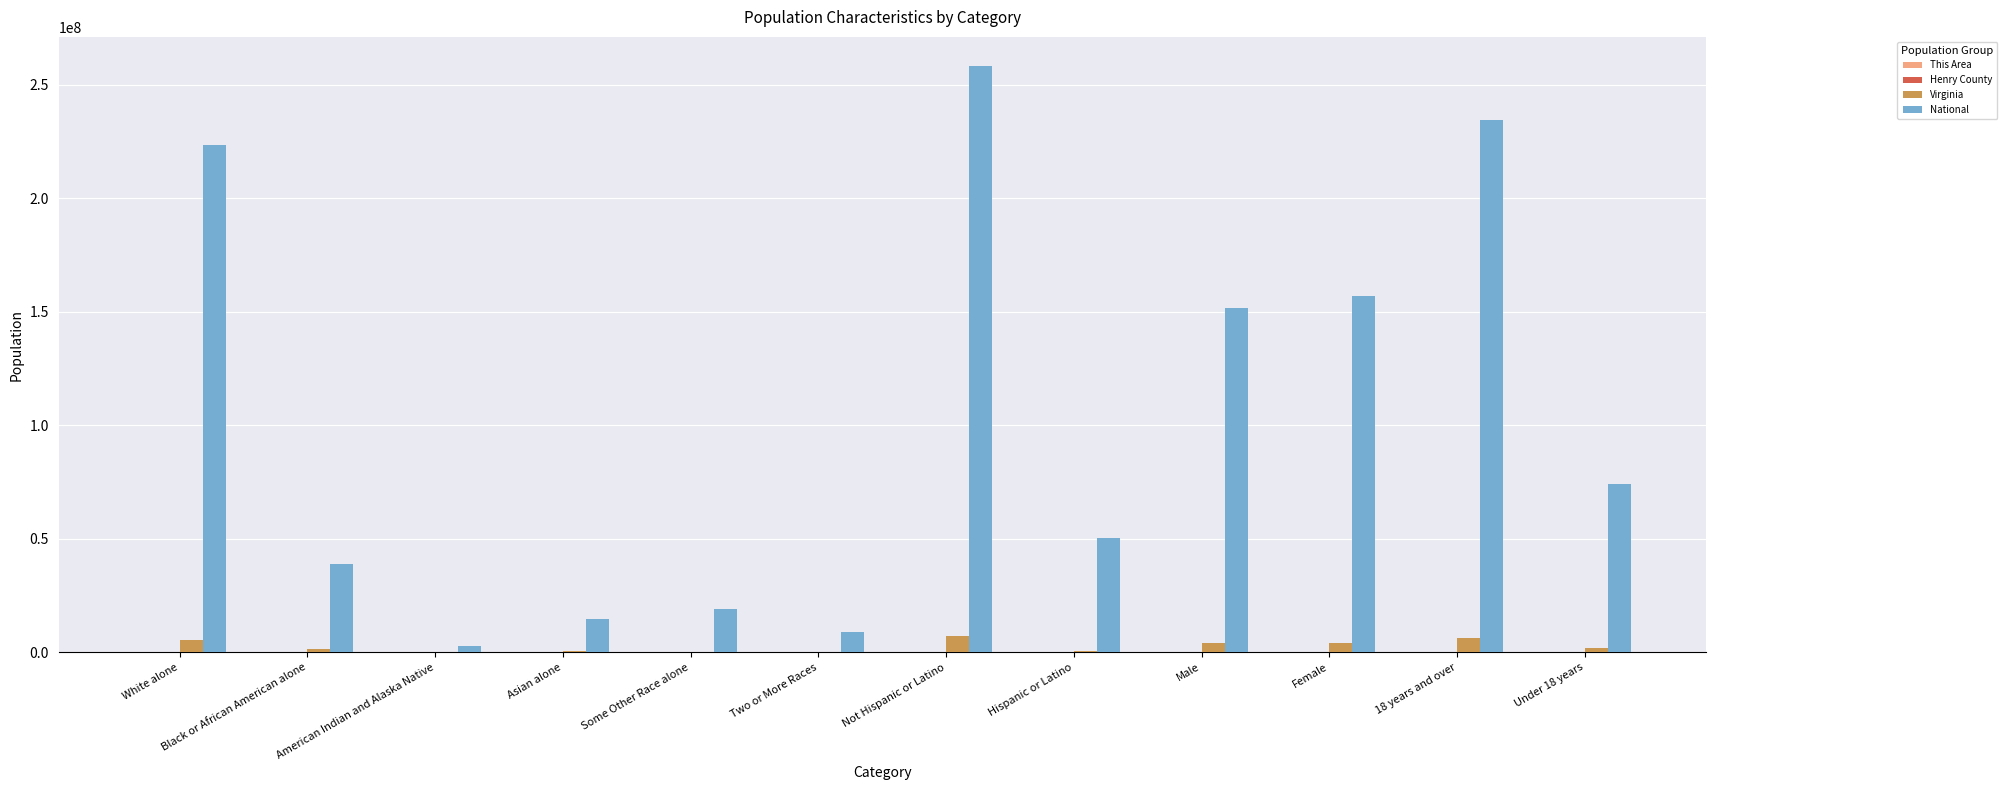

Which category has the highest value in the National series?

Not Hispanic or Latino